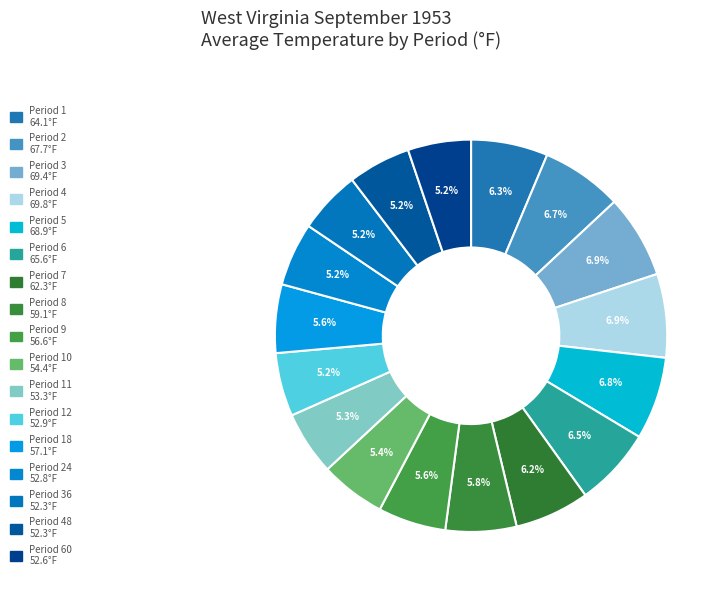

How many slices are in this pie chart?

17